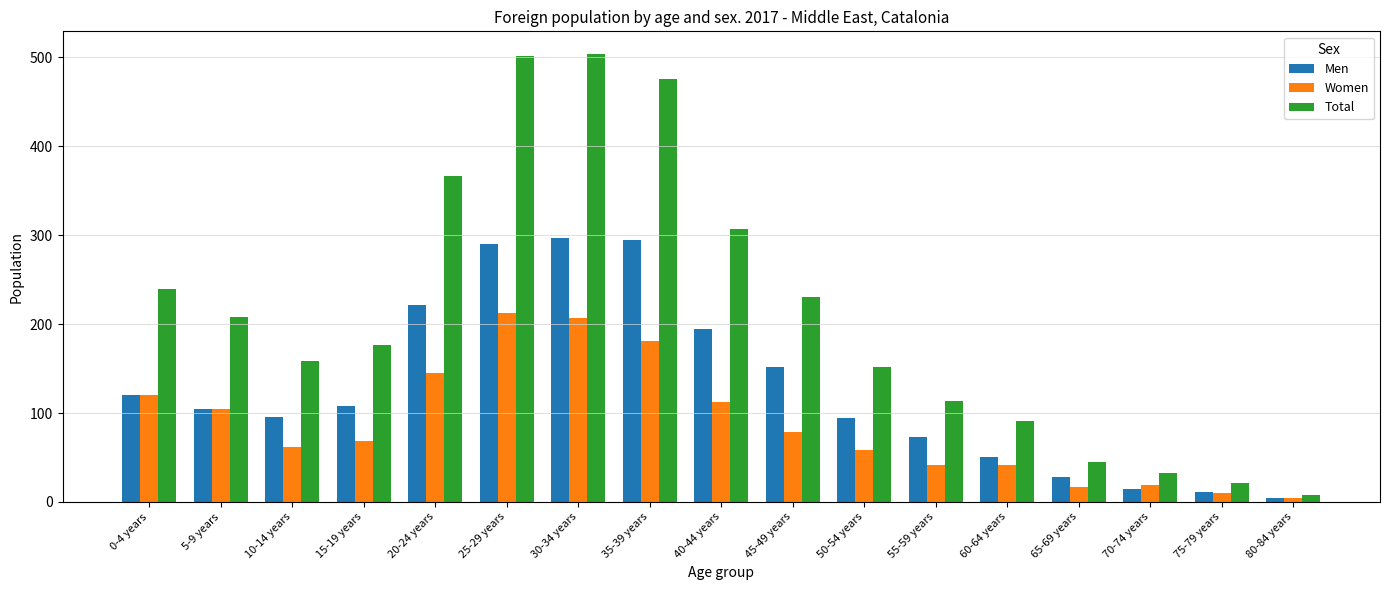

Rank the series by their maximum value, from highest to lowest.

Total, Men, Women